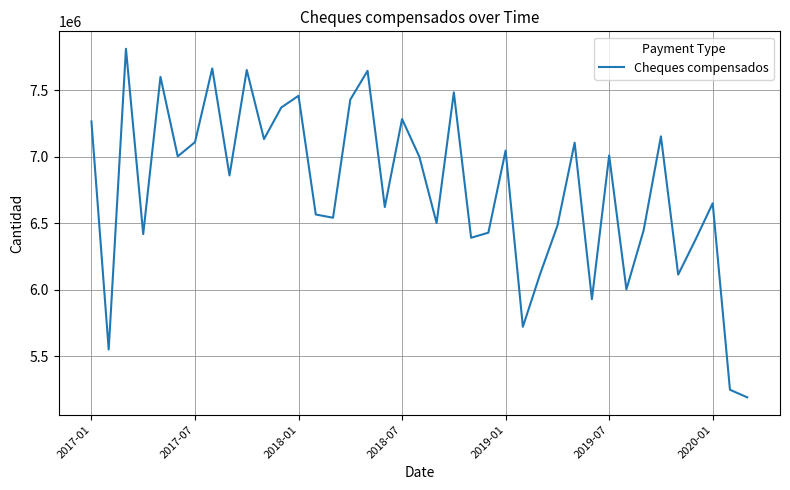

What is the greatest value displayed?

7810670